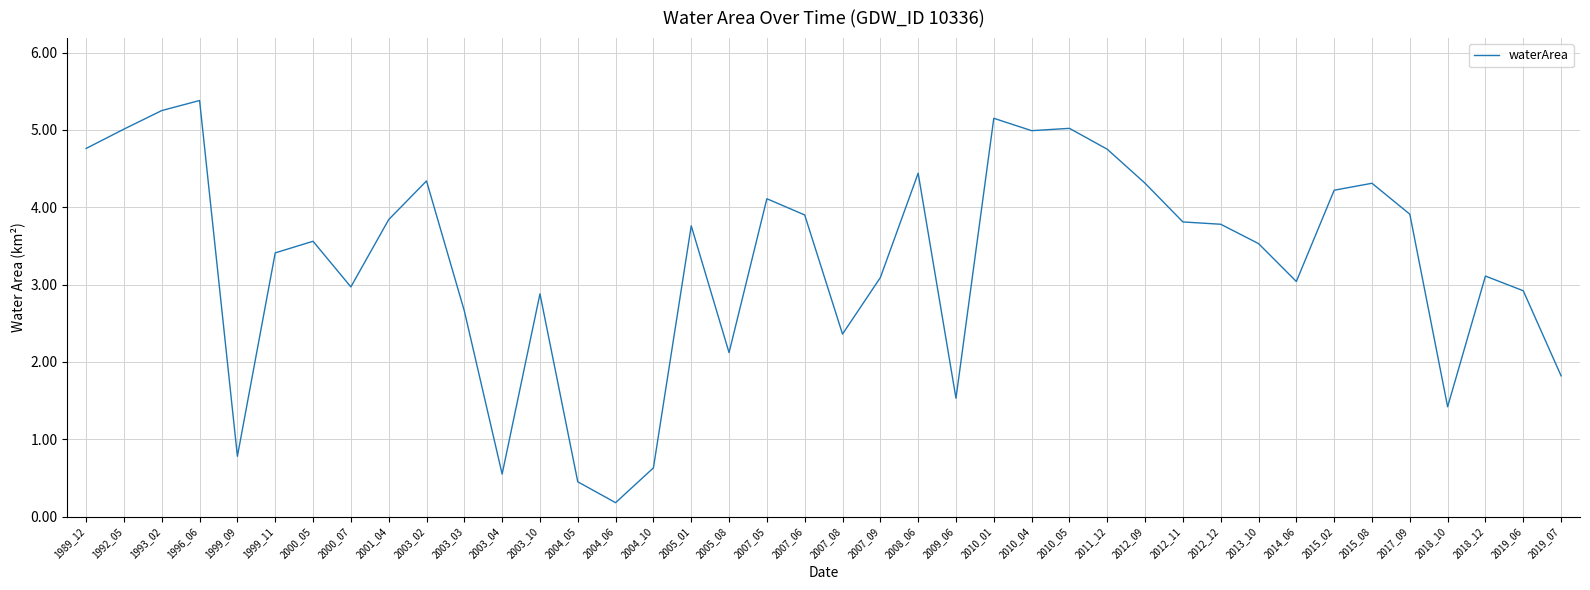

True or false: there are more than 0 points higher than both neighbors.

True